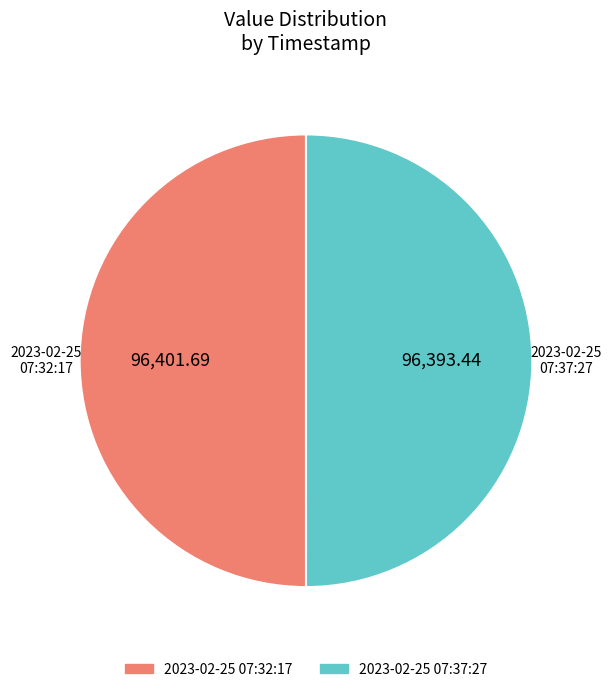

How many slices are in this pie chart?

2